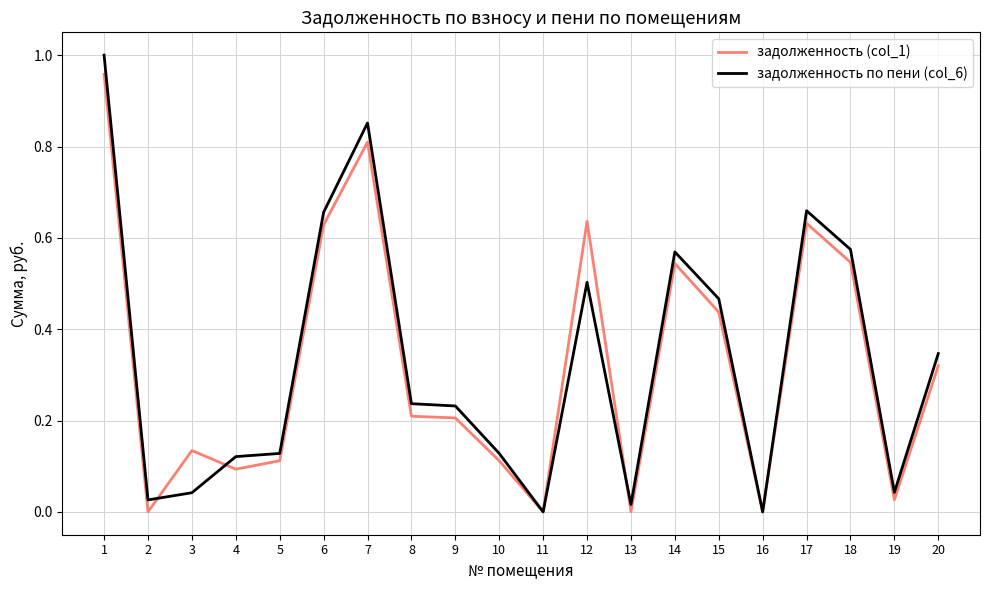

Is the value of задолженность (col_1) at 5 greater than the value of задолженность по пени (col_6) at 13?

Yes